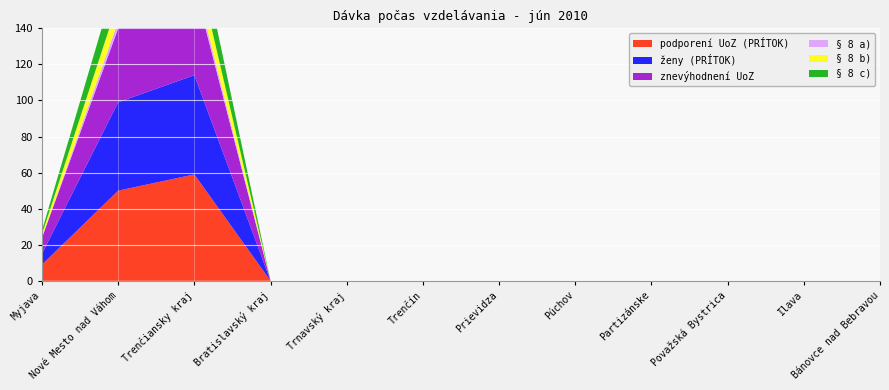

Reading left to right, what are all the values shown in this chart?

podporení UoZ (PRÍTOK): 9	50	59	0	0	0	0	0	0	0	0	0
ženy (PRÍTOK): 6	49	55	0	0	0	0	0	0	0	0	0
znevýhodnení UoZ: 9	41	50	0	0	0	0	0	0	0	0	0
§ 8 a): 0	4	4	0	0	0	0	0	0	0	0	0
§ 8 b): 2	11	13	0	0	0	0	0	0	0	0	0
§ 8 c): 2	16	18	0	0	0	0	0	0	0	0	0